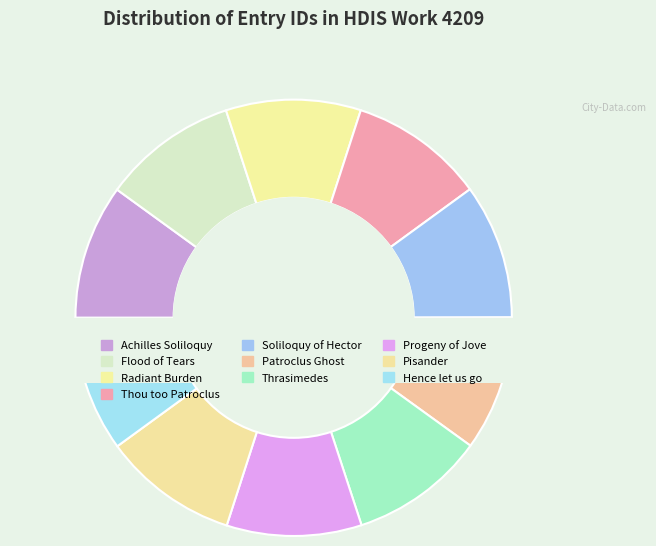

Approximately how many times larger is the value at Progeny of Jove compared to Thou too Patroclus?

1.0